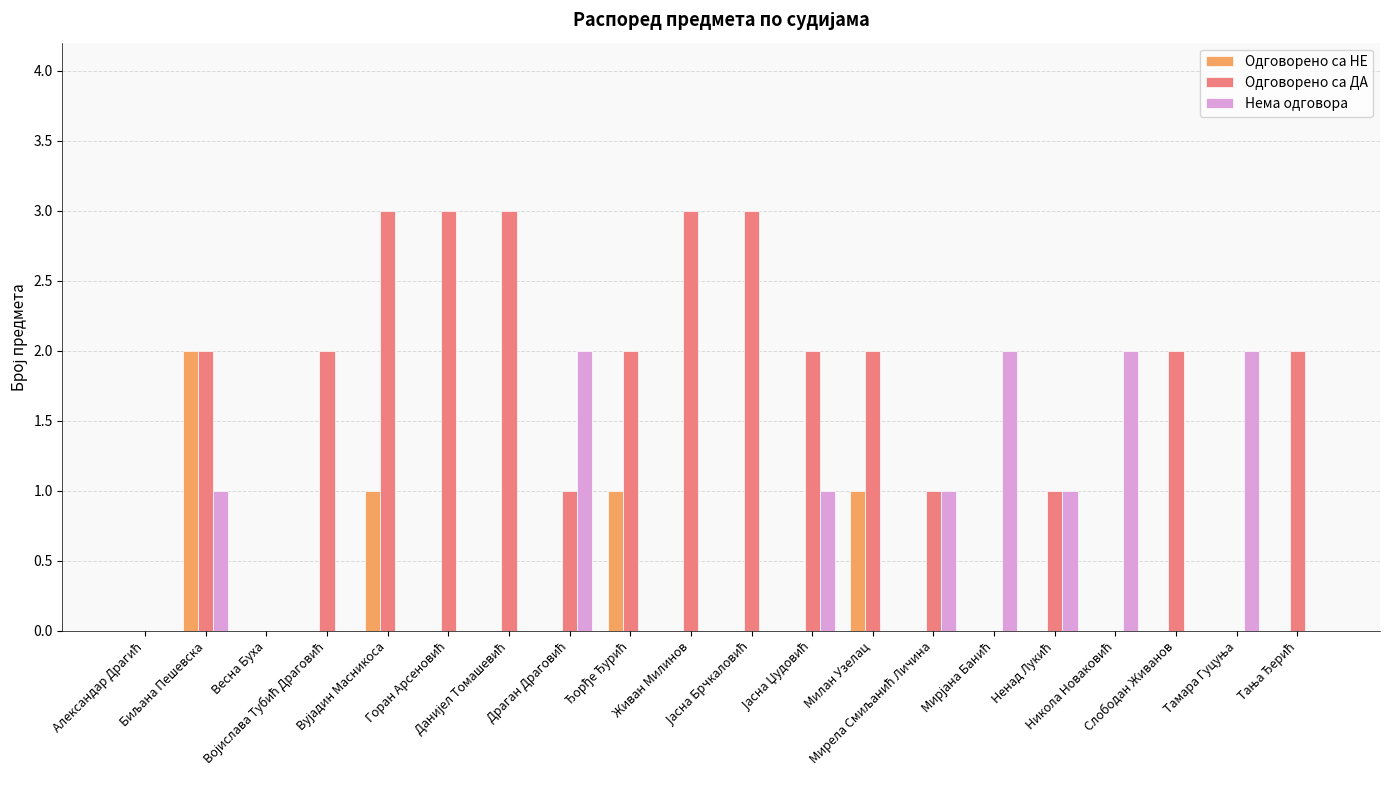

Which series has the largest total across all categories?

Одговорено са ДА